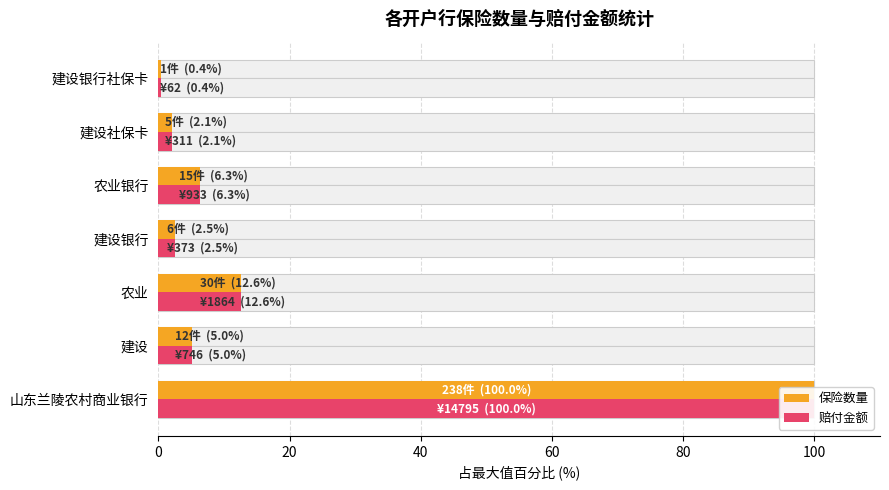

What are all the series names shown in the legend?

保险数量, 赔付金额